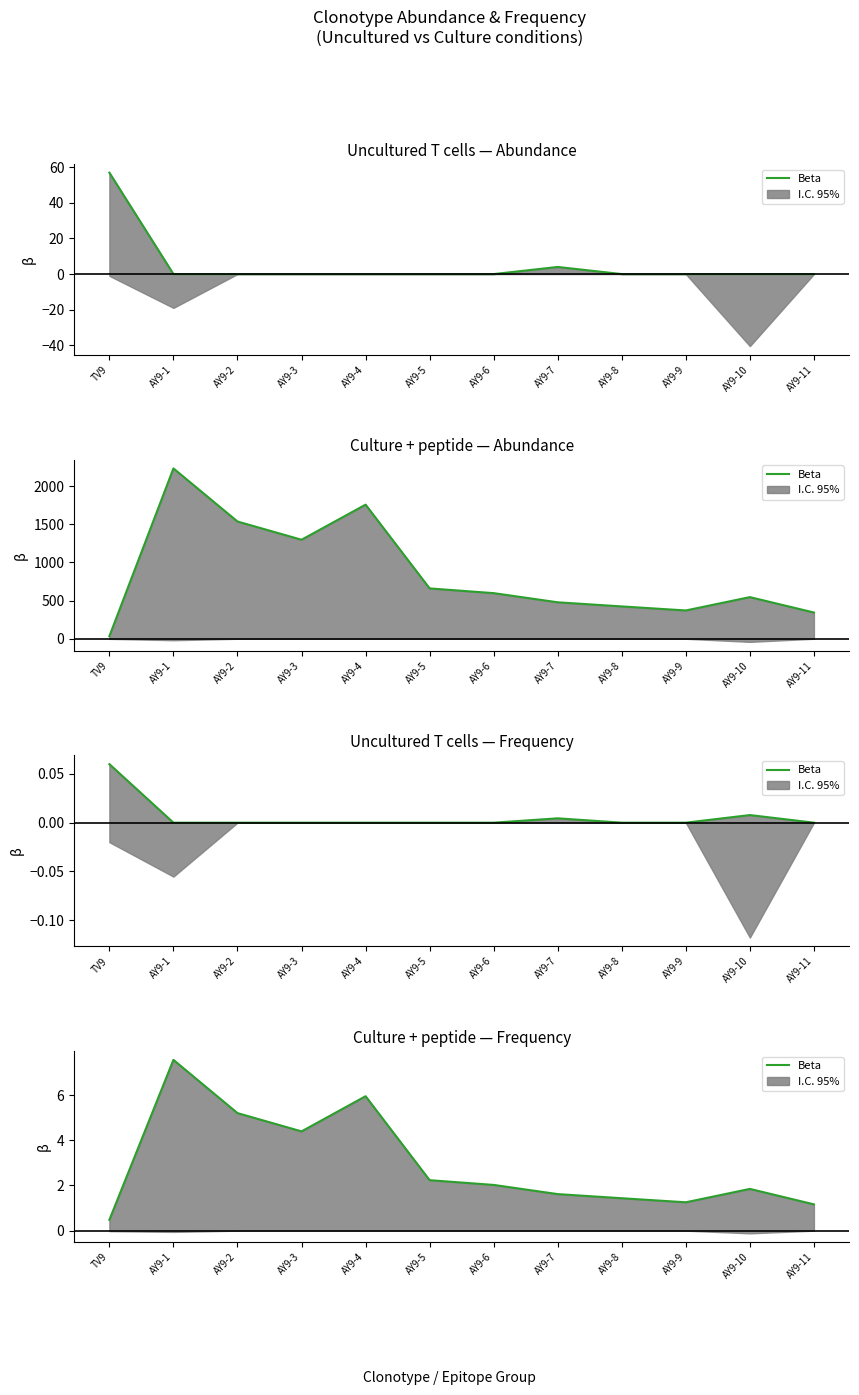

List the labels in order of value, largest first.

AY9-1, AY9-4, AY9-2, AY9-3, AY9-5, AY9-6, AY9-10, AY9-7, AY9-8, AY9-9, AY9-11, TV9